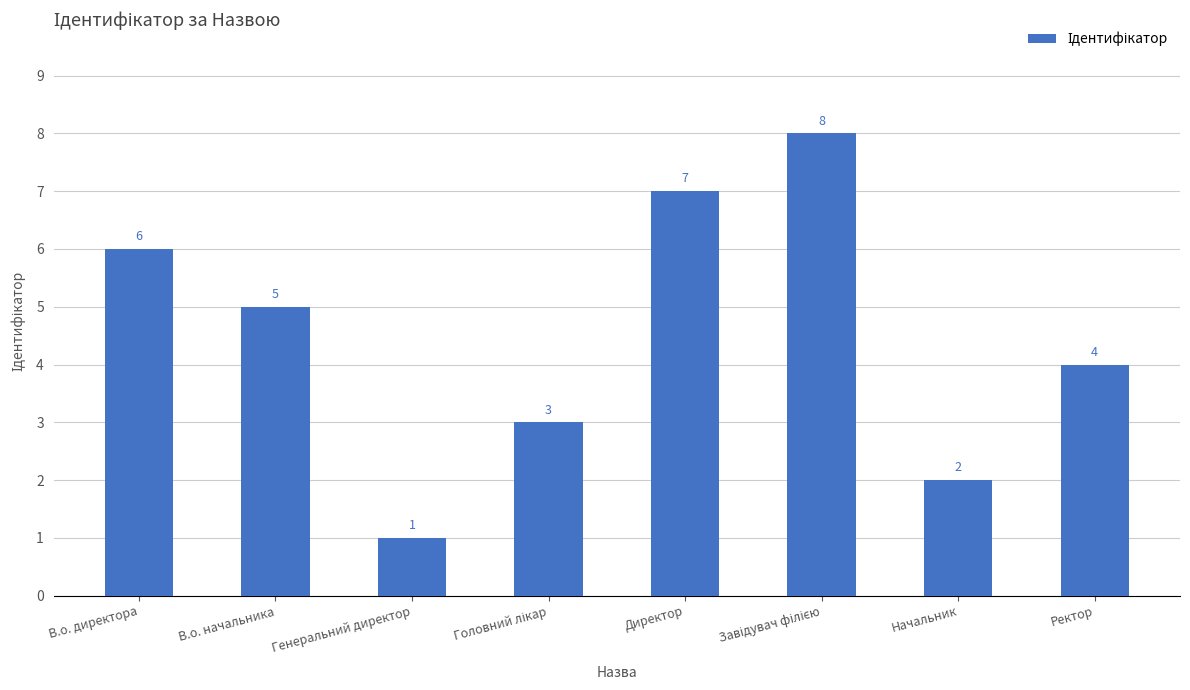

The value at Ректор is 6. True or false?

False